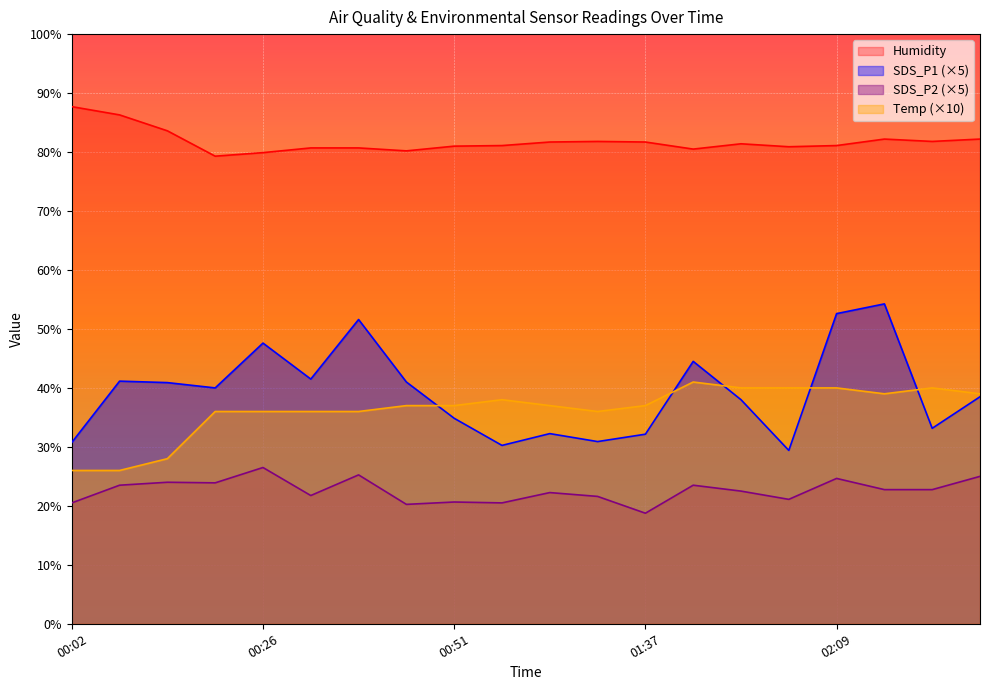

What position from the right is 02:03?

6